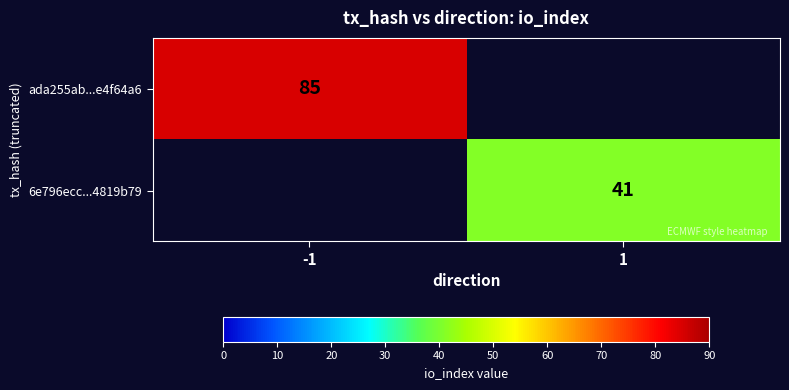

Which has a higher value, -1 or 1?

-1